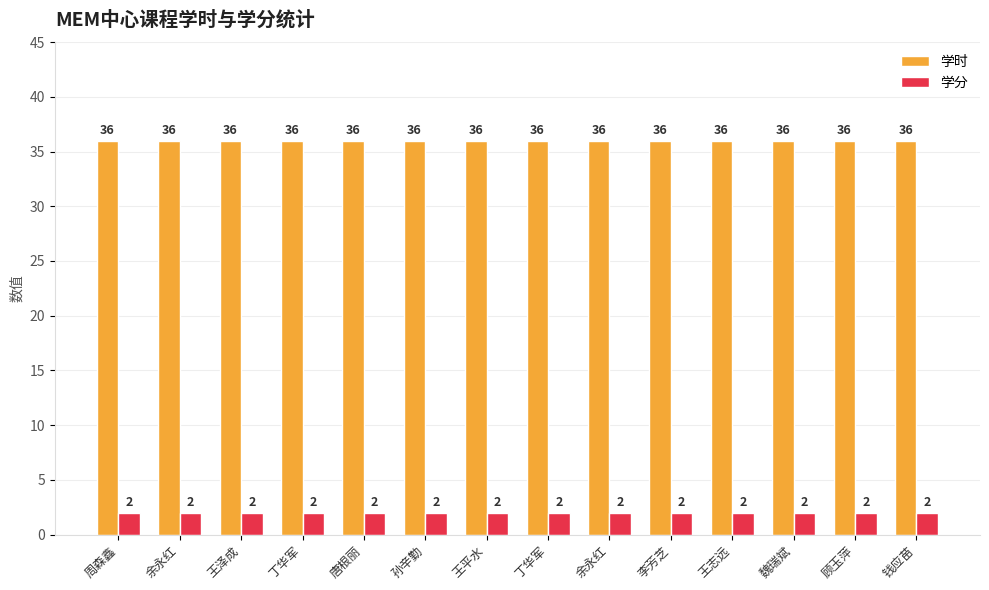

What are all the series names shown in the legend?

学时, 学分